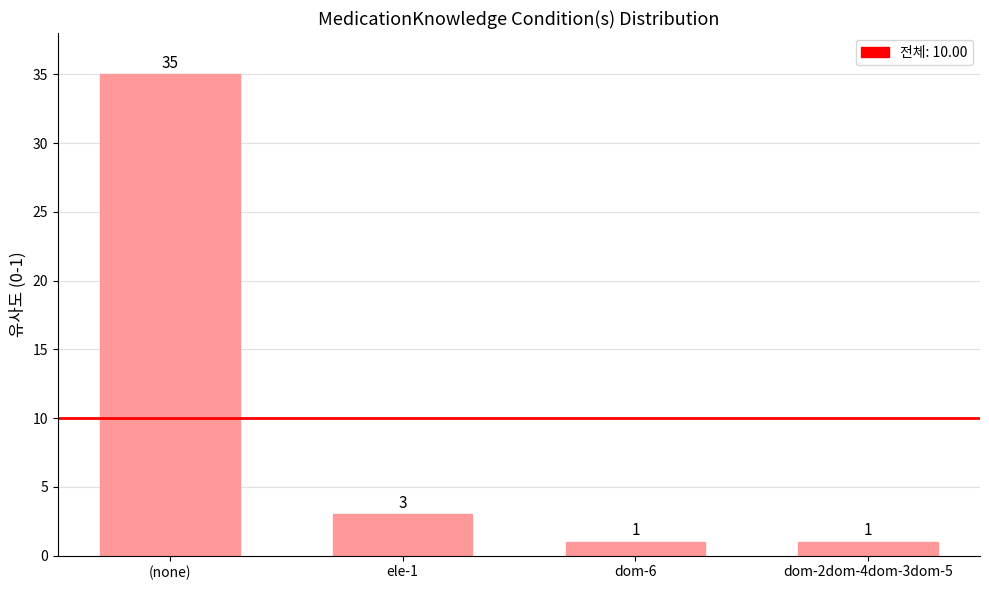

The chart shows a value of 3 at ele-1. True or false?

True